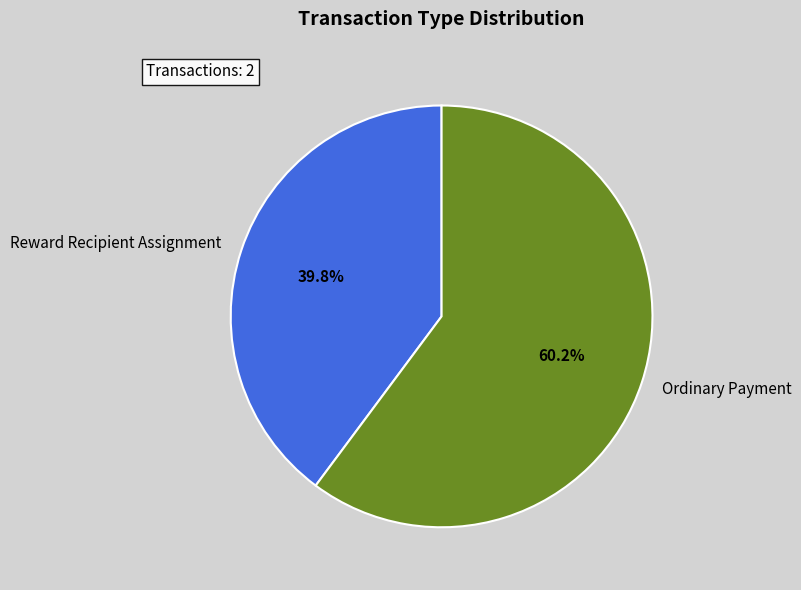

To the nearest percent, what portion does Ordinary Payment represent?

60%